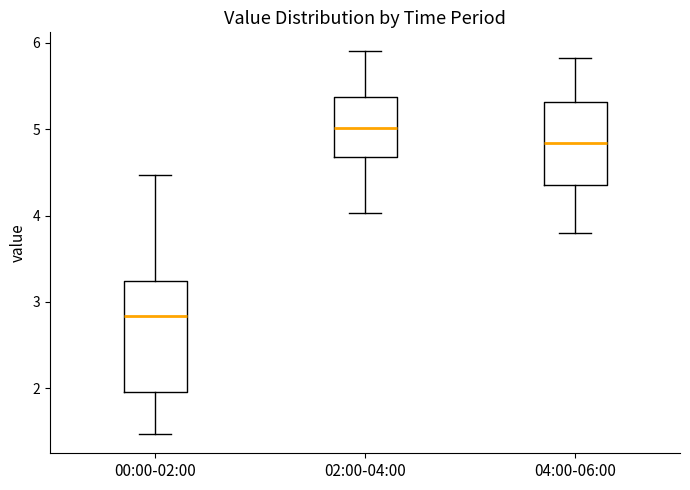

Where does the lower whisker of the box for 02:00-04:00 end on the y-axis? The values are not printed on the chart, so give them approximately, as read against the axis.

4.0